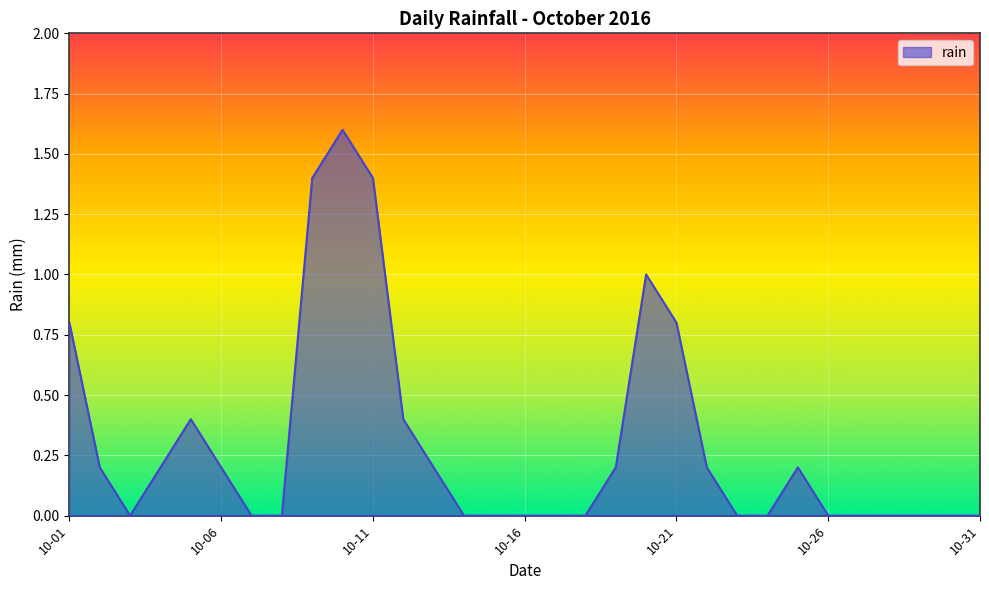

What is the difference between the maximum and minimum values?

1.6